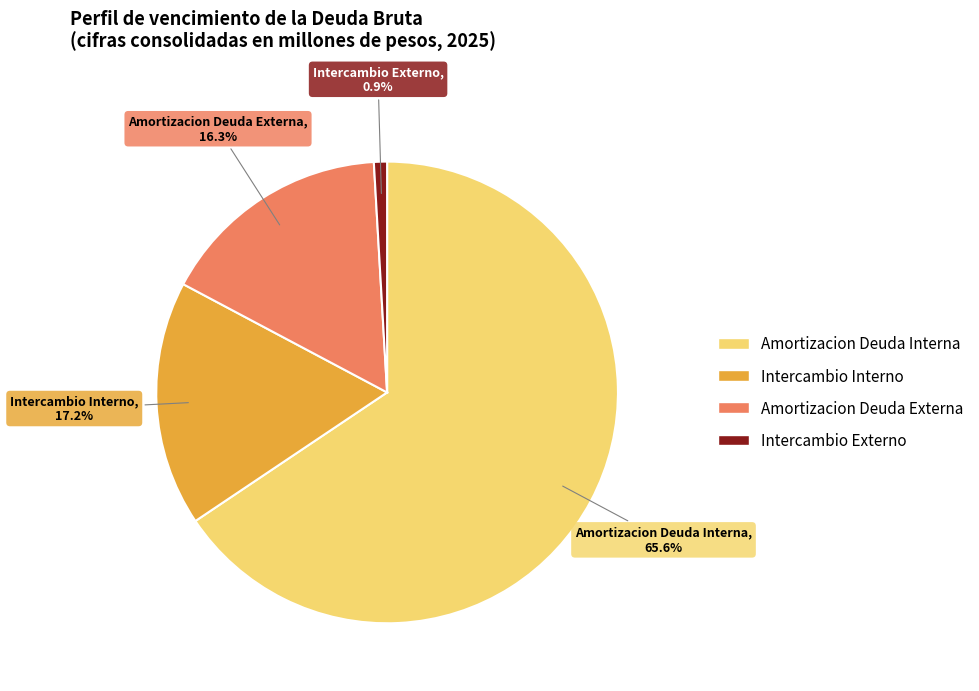

To the nearest percent, what is the difference between the Amortizacion Deuda Externa and Amortizacion Deuda Interna slice percentages?

49%